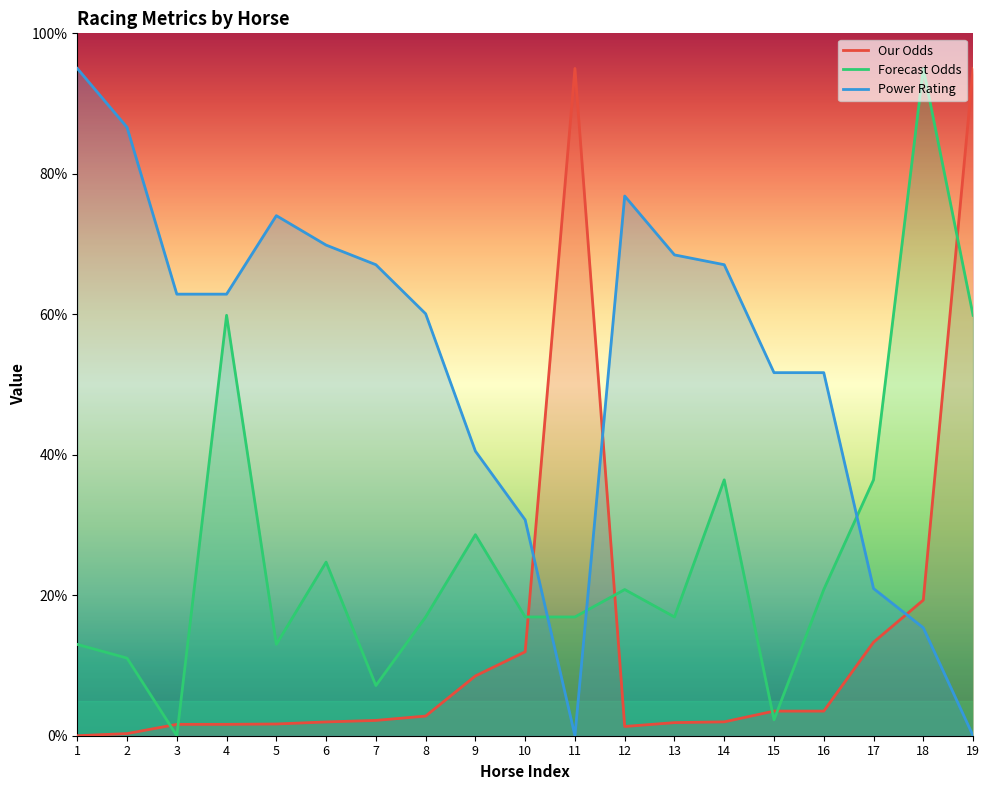

True or false: Power Rating has a value of 76.8 at 12.

True